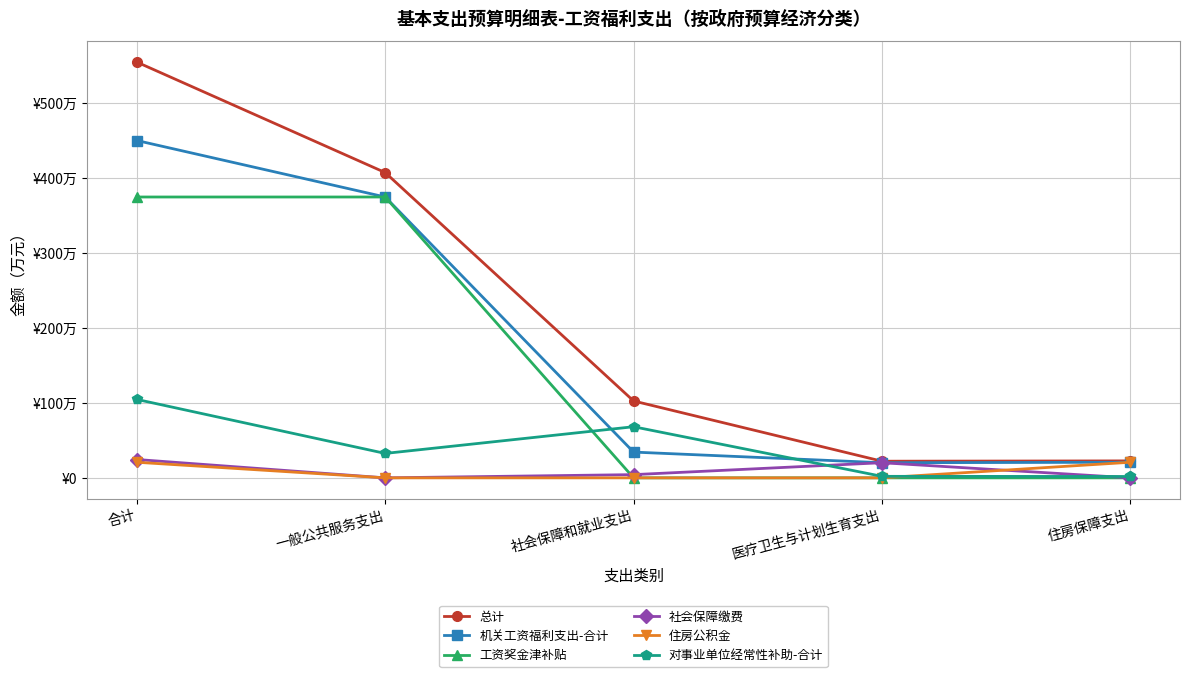

What are all the series names shown in the legend?

总计, 机关工资福利支出-合计, 工资奖金津补贴, 社会保障缴费, 住房公积金, 对事业单位经常性补助-合计